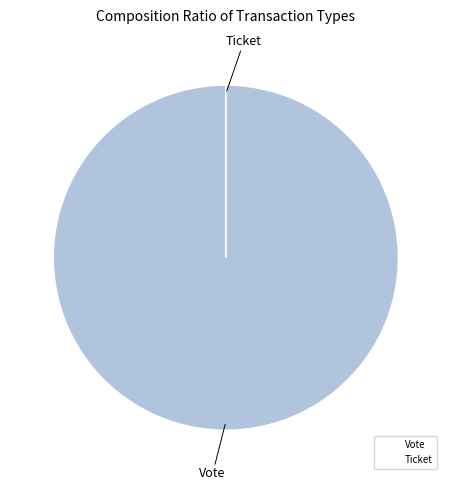

True or false: Ticket accounts for 7% of the total.

False